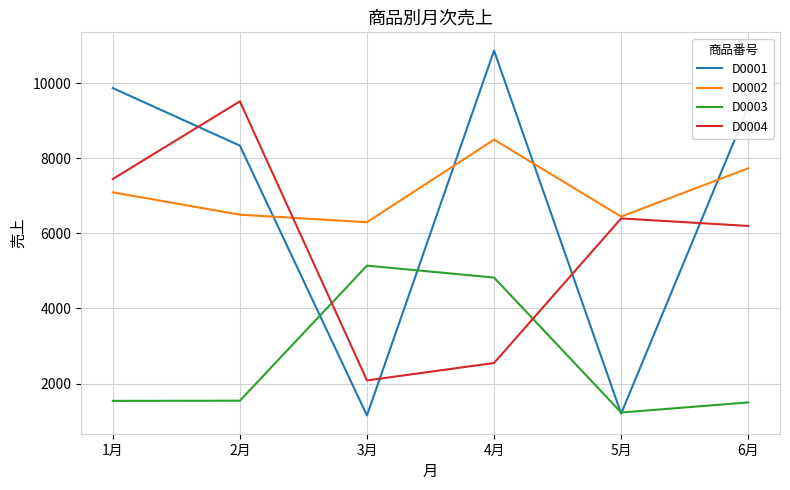

What is the maximum value for D0001?

10874